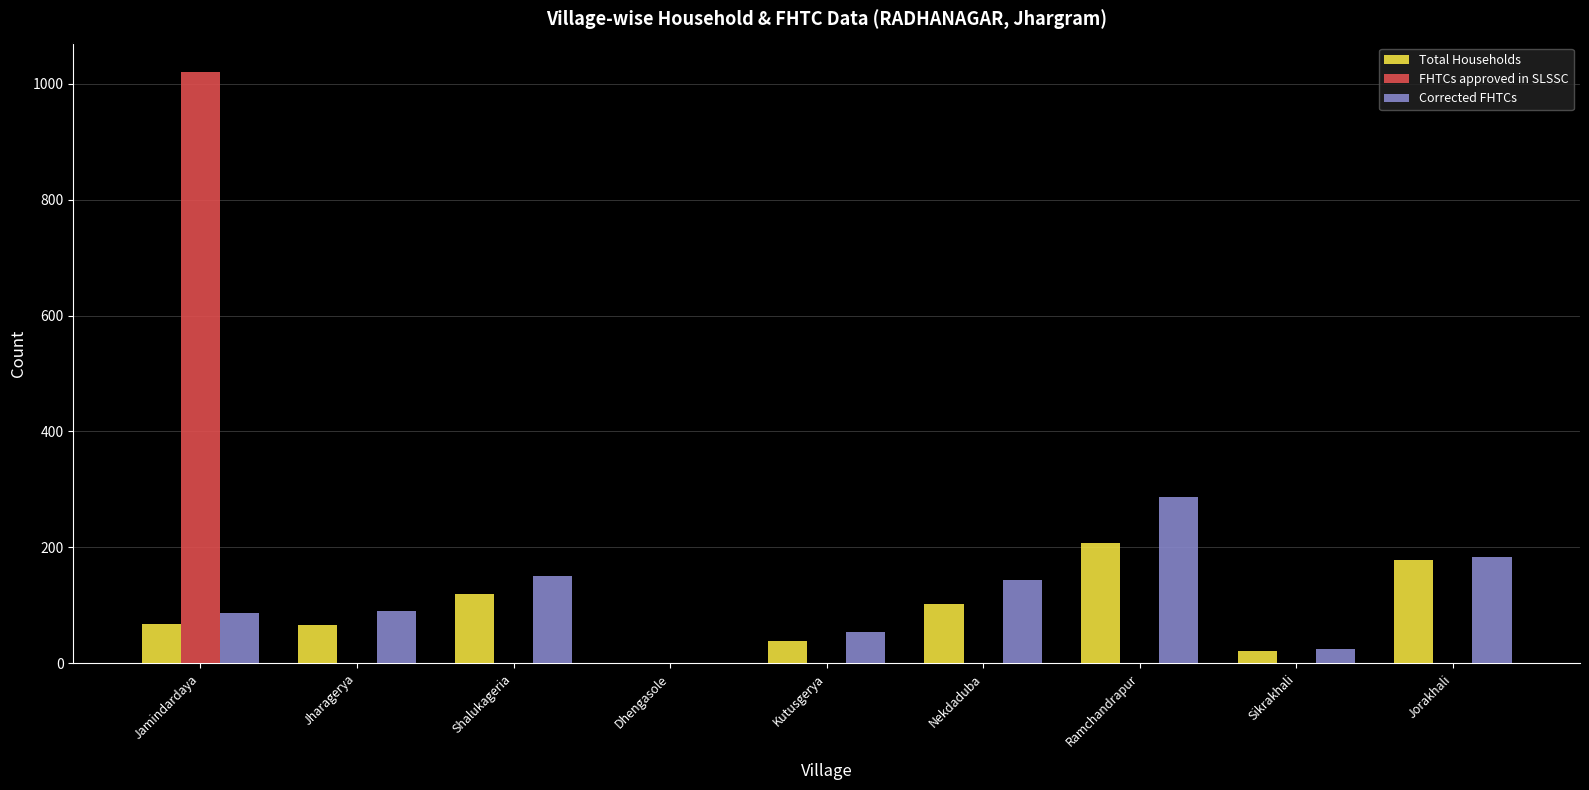

The FHTCs approved in SLSSC series shows 0 at Sikrakhali. True or false?

True